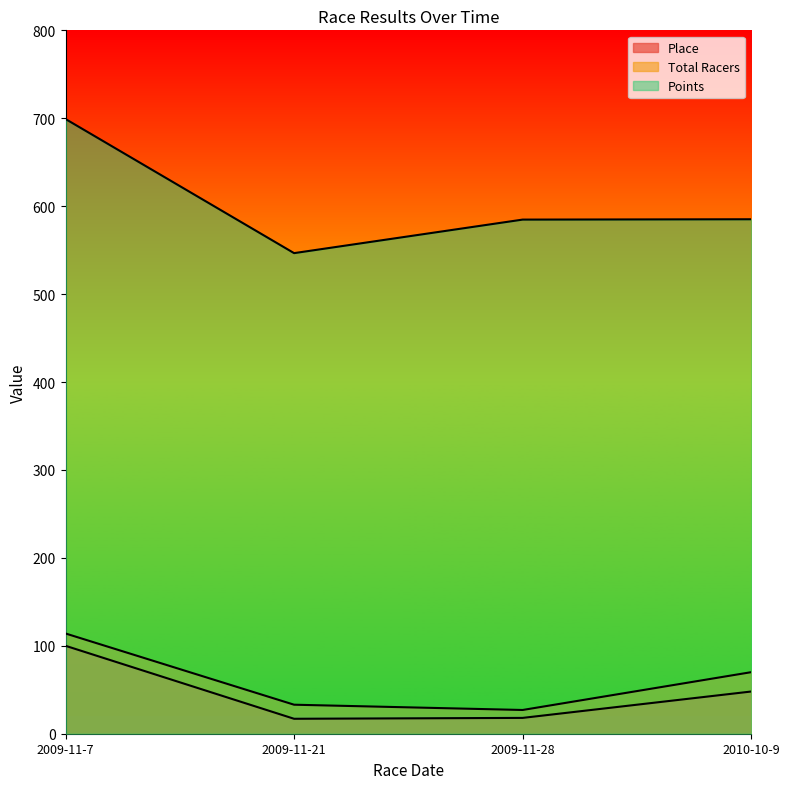

What position from the right is 2009-11-21?

3